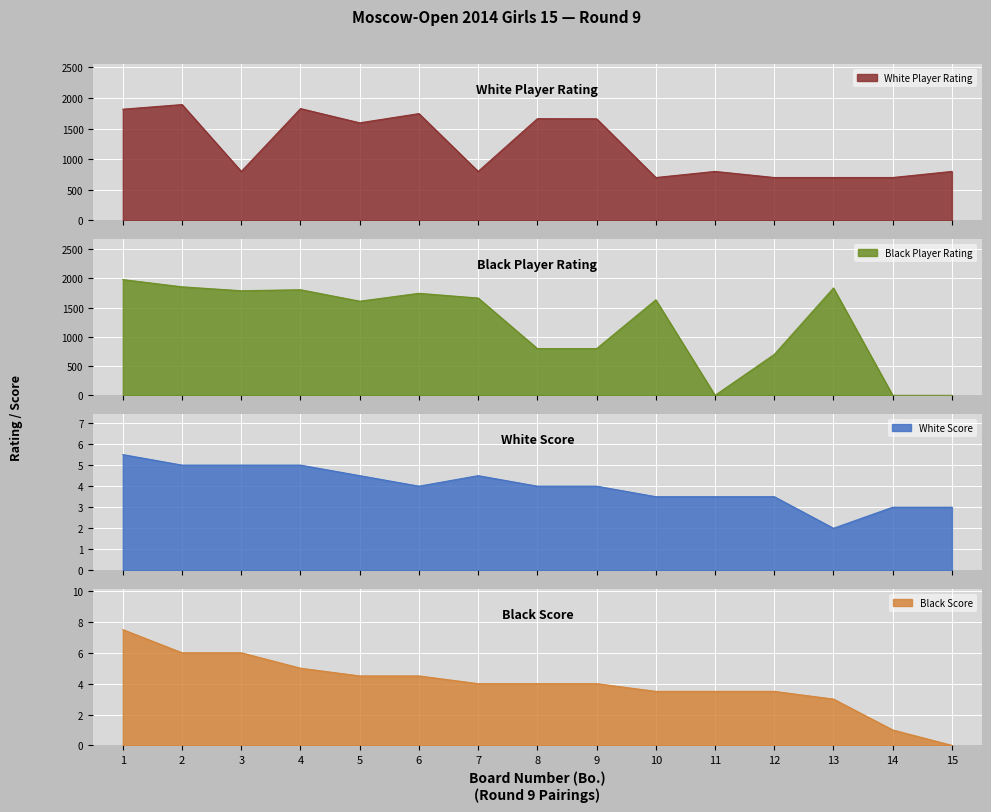

How many lines are shown in the chart?

4